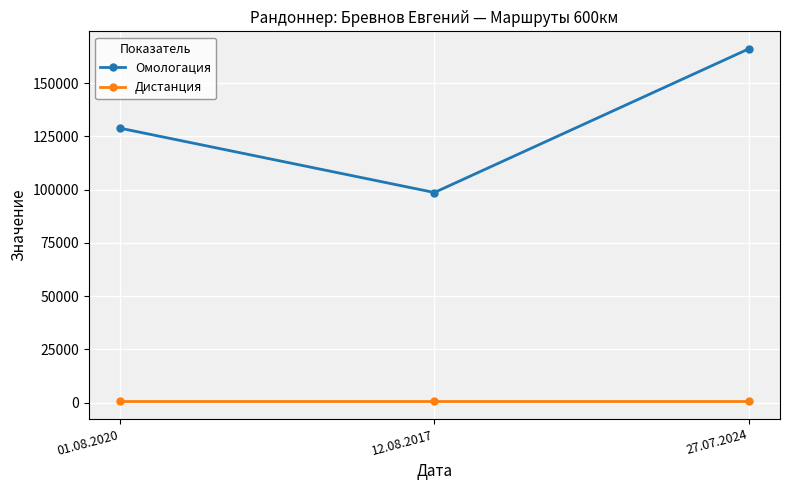

Where is Омологация nearest to the value 132311?

01.08.2020